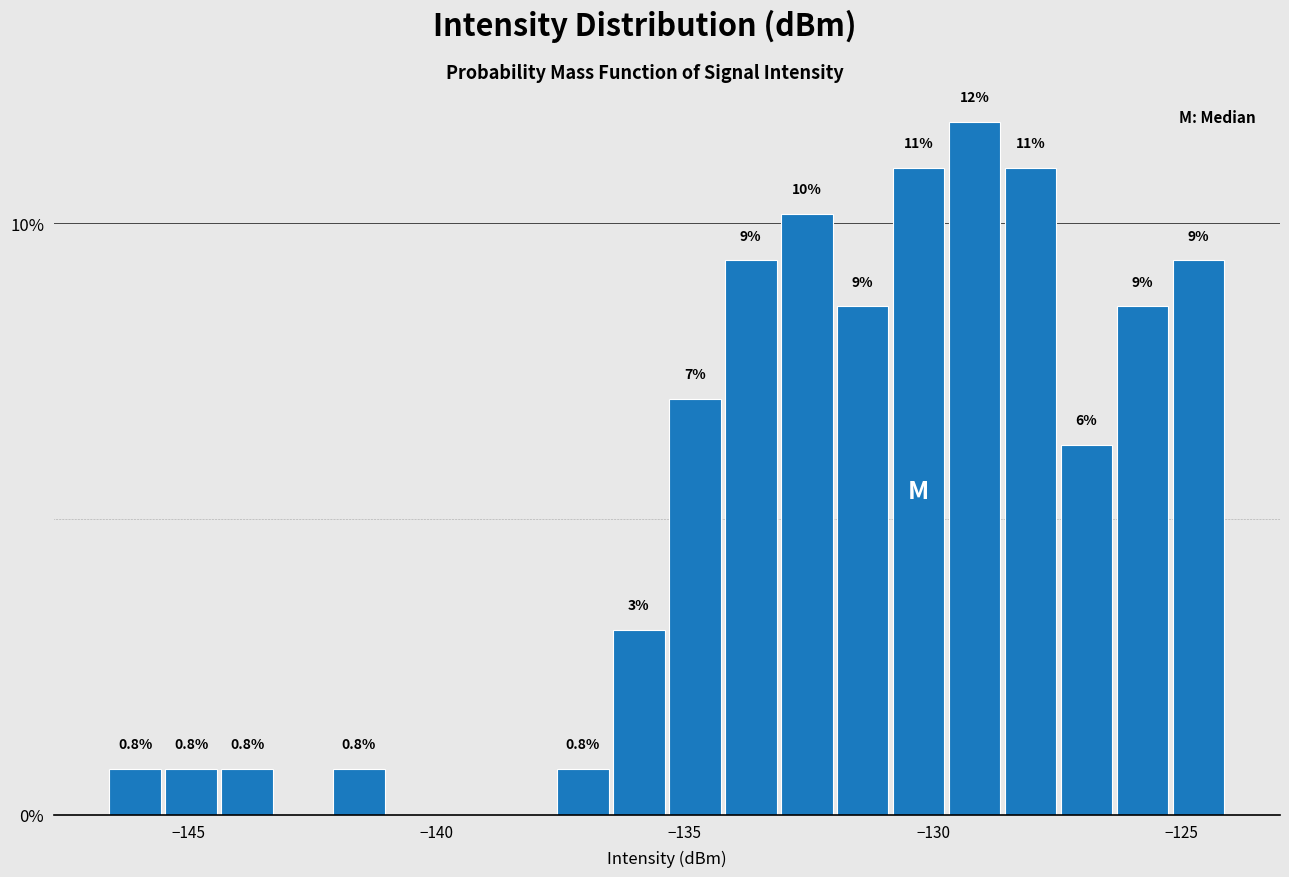

Around what value on the x-axis is the tallest bar? Give the approximate position of its centre, as read against the axis.

-129.0